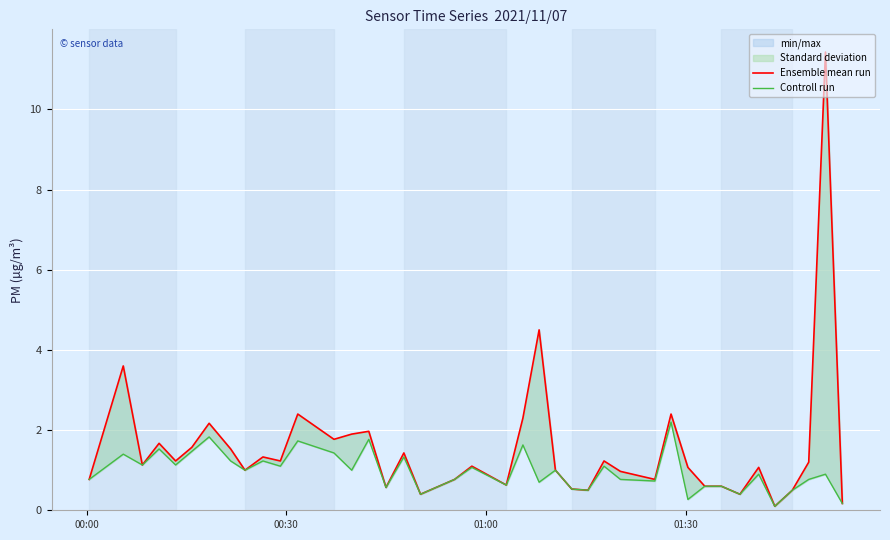

Which series has the largest total across all categories?

Ensemble mean run